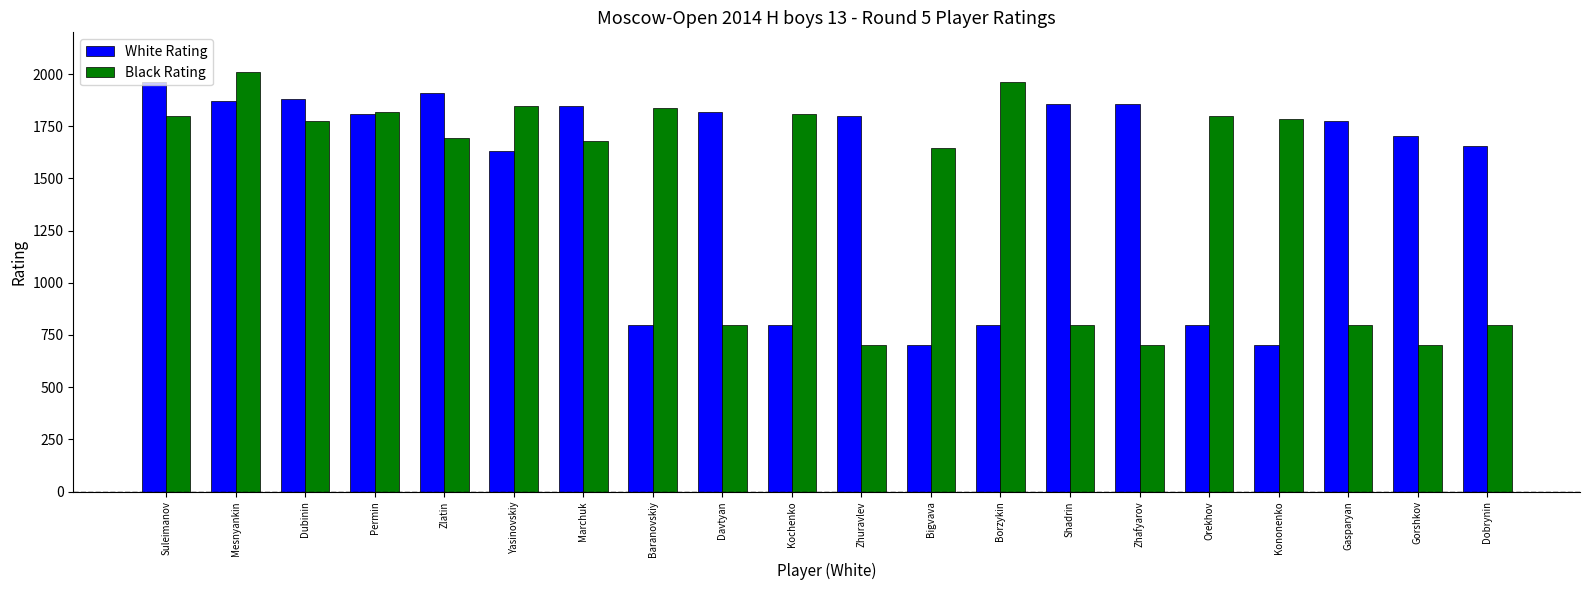

What is the label of the 3rd bar from the right?

Gasparyan